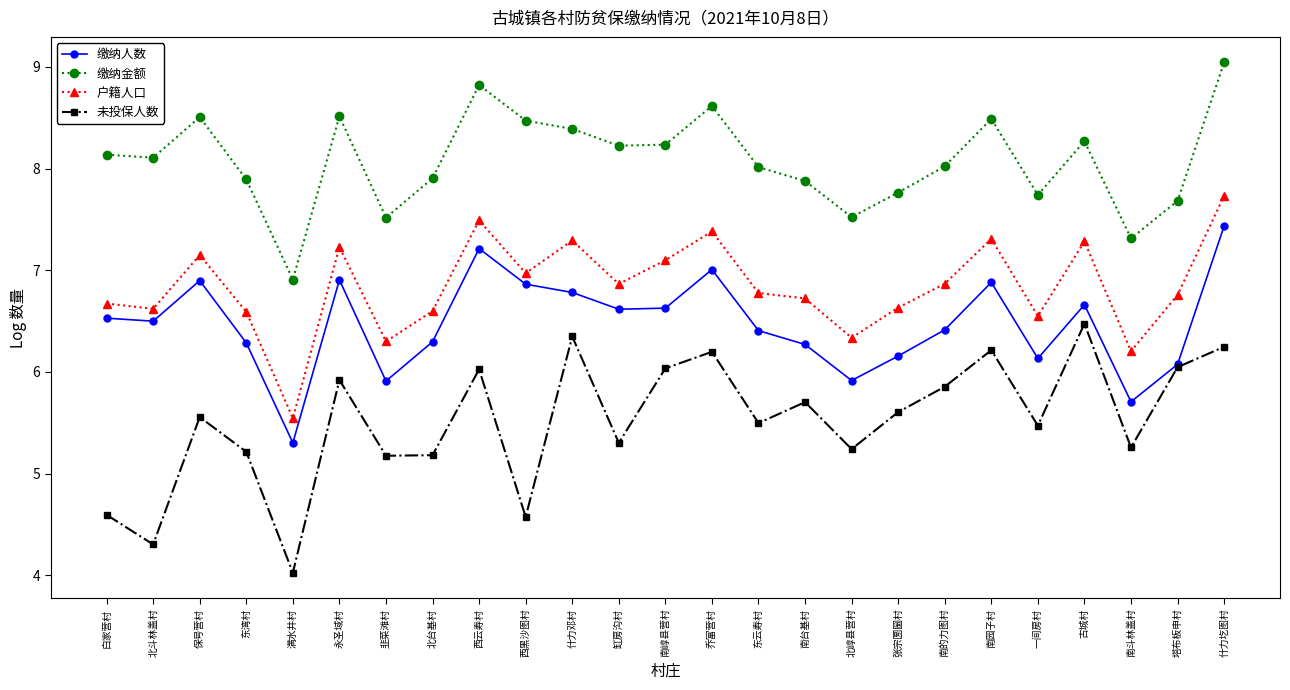

True or false: 缴纳金额 and 未投保人数 cross at least once.

False